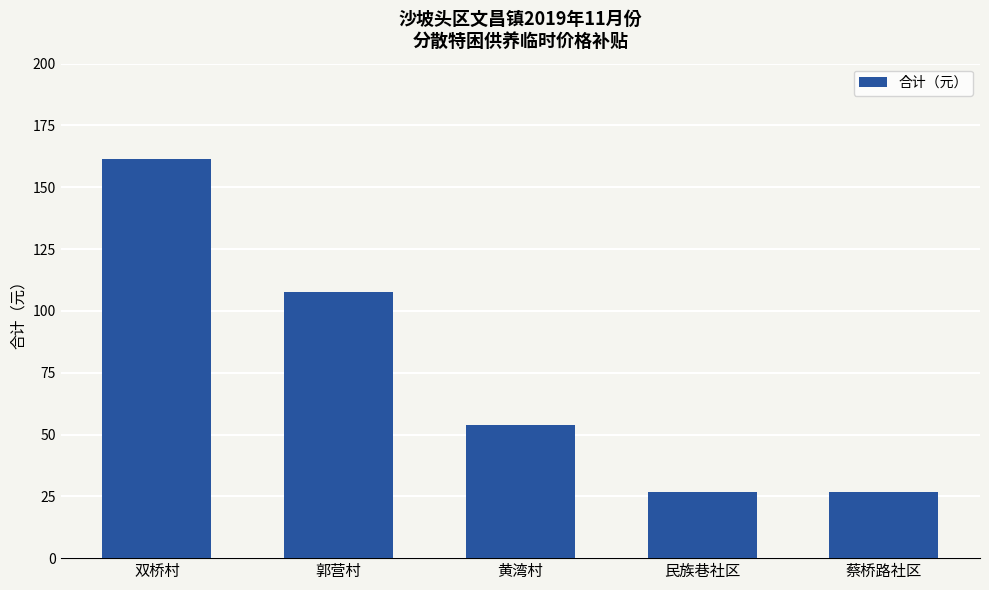

What is the change in value from 黄湾村 to 蔡桥路社区?

-26.9